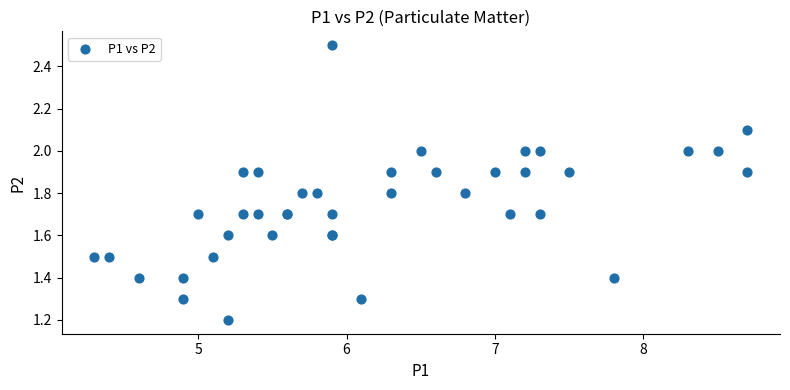

What Y value in the scatter plot is closest to 1?

1.2